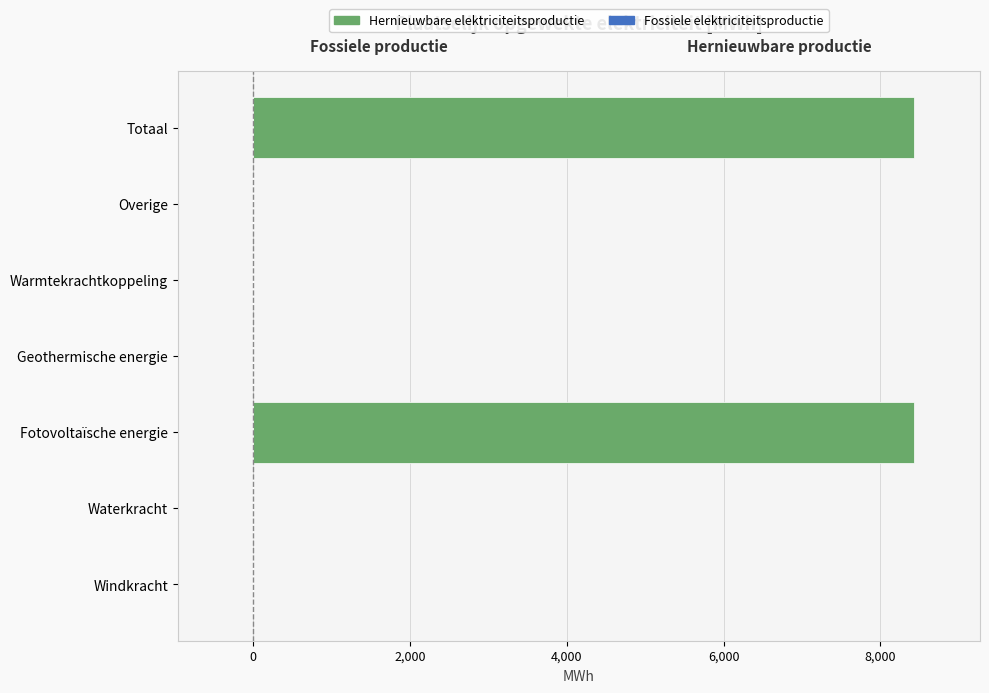

What is the greatest value displayed?

8428.6